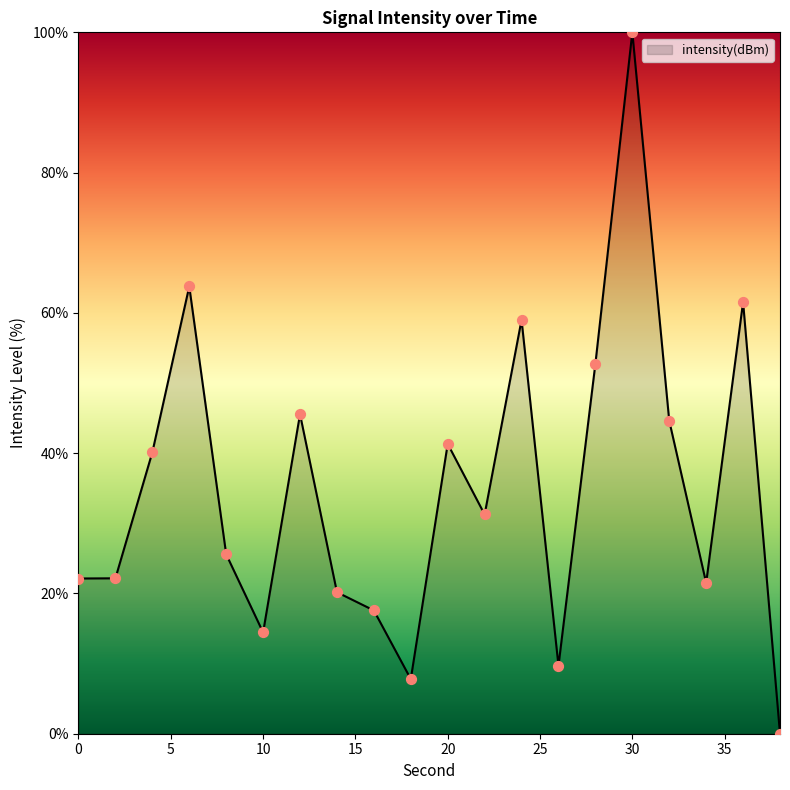

What is the difference between the maximum and minimum values?

100.0